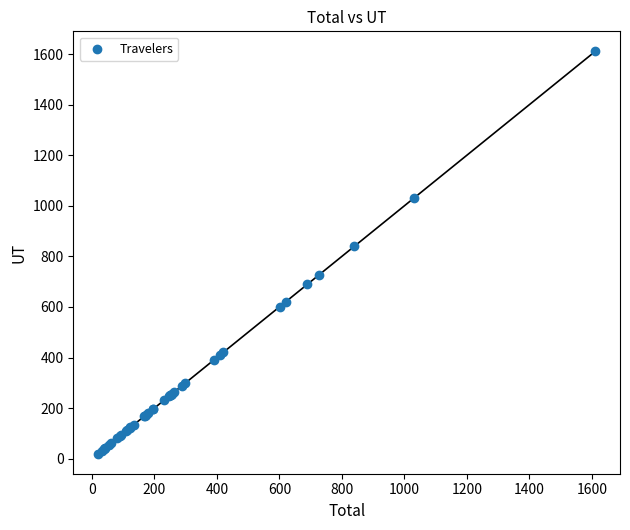

What Y value in the scatter plot is closest to 815?

839.2